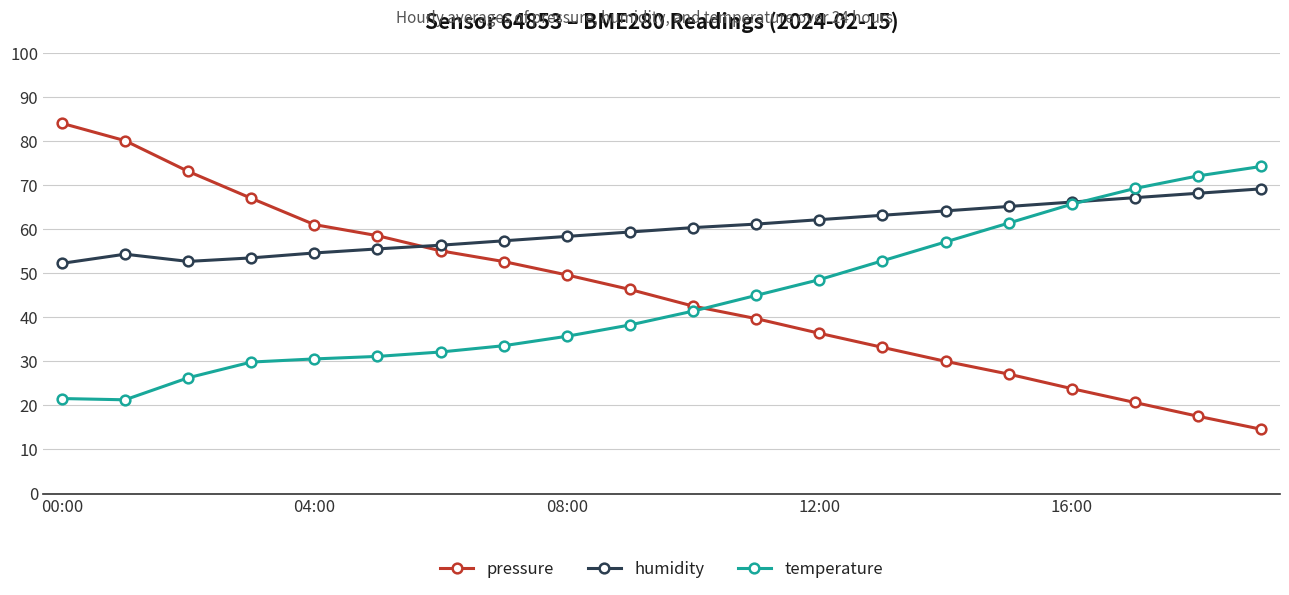

Which series has the largest total across all categories?

humidity